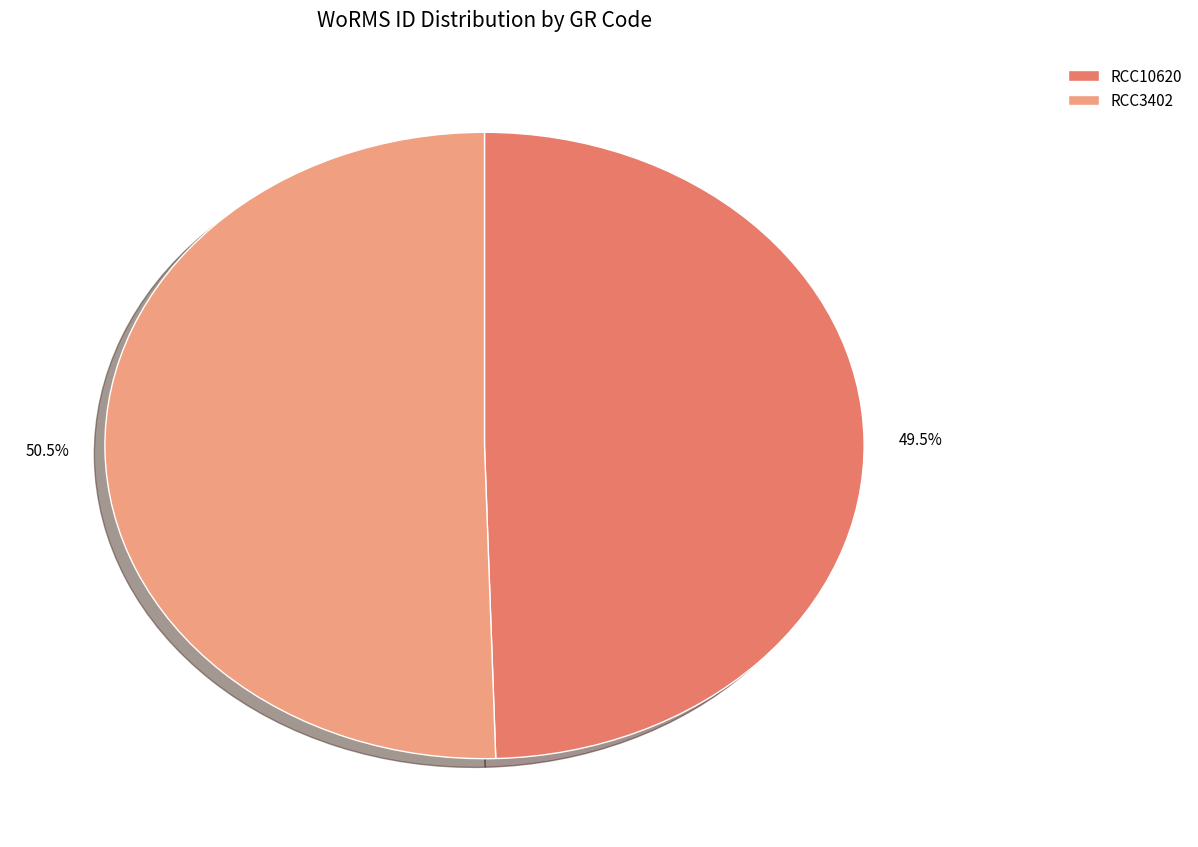

To the nearest percent, what is the combined percentage of RCC3402 and RCC10620?

100%